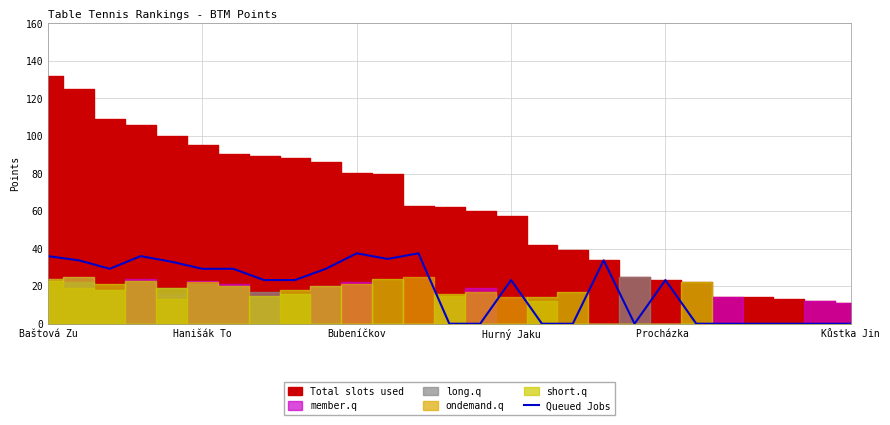

How many interior local peaks (higher than both neighbors) does the data have?

6